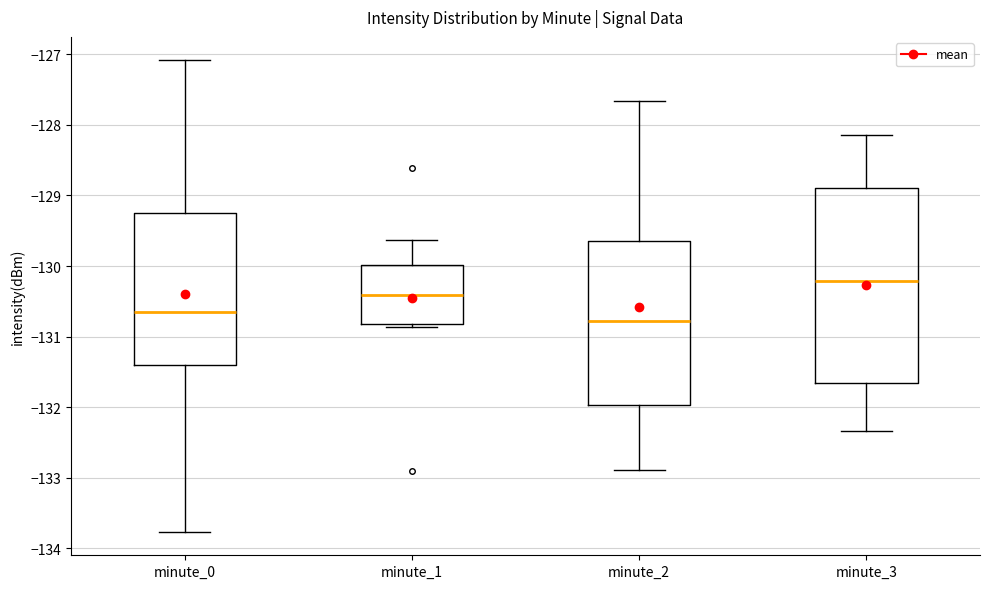

Reading left to right, transcribe this box plot: for each box, give where its median line is, the range the box spans, and where its two whiskers end, as read against the y-axis. The values are not printed on the chart, so give them approximately, as read against the axis.

minute_0: median -130.7, box -131.4 to -129.2, whiskers -133.8 to -127.1
minute_1: median -130.4, box -130.8 to -130.0, whiskers -130.9 to -129.6
minute_2: median -130.8, box -132.0 to -129.6, whiskers -132.9 to -127.7
minute_3: median -130.2, box -131.7 to -128.9, whiskers -132.3 to -128.1